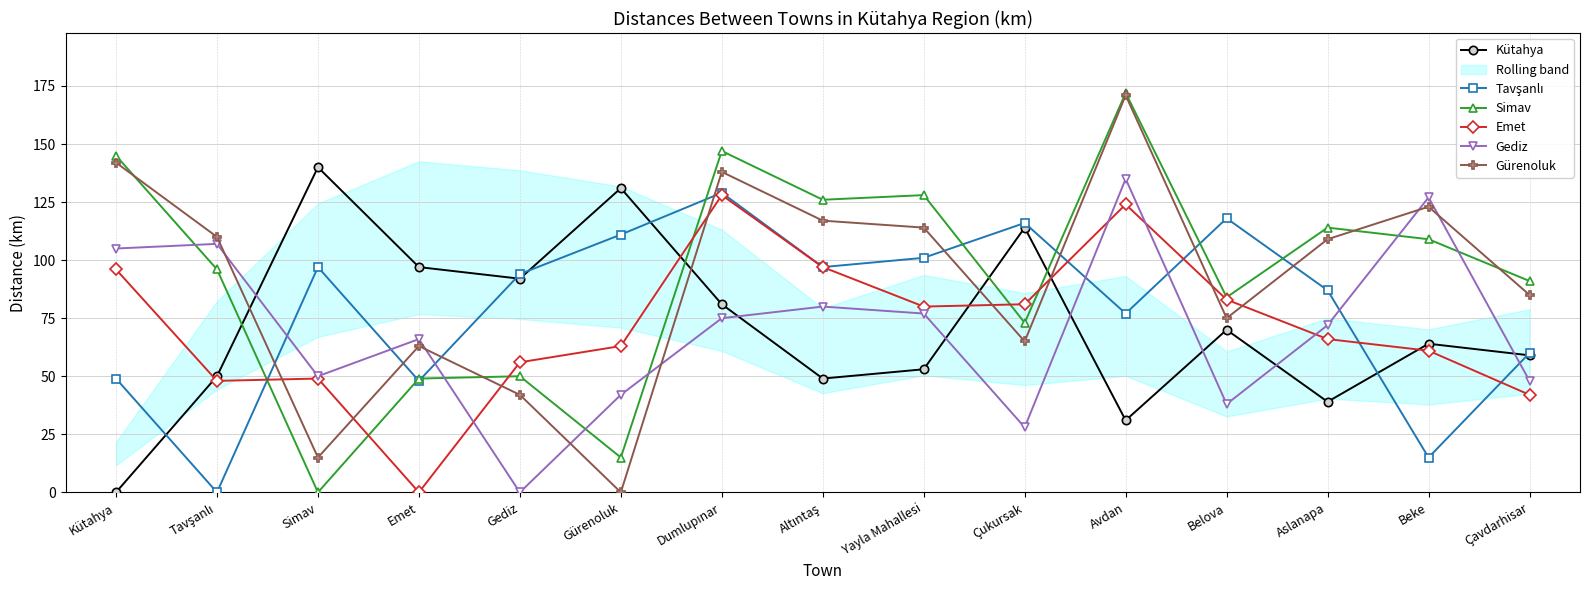

True or false: Simav has more than 0 points higher than both neighbors.

True